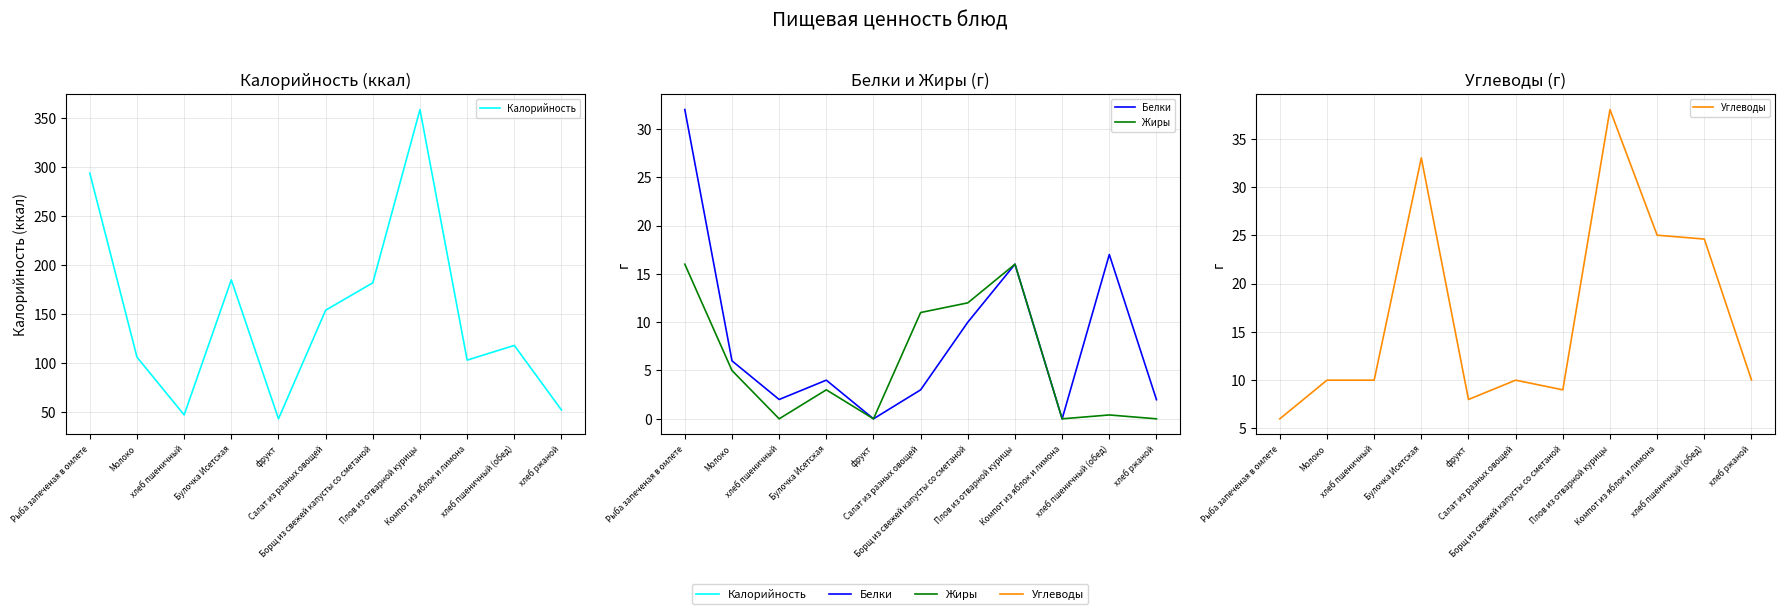

Reading left to right, list all the values displayed in this chart.

Калорийность: Рыба запеченая в омлете=294.0	Молоко=106.0	хлеб пшеничный=47.0	Булочка Исетская=185.0	фрукт=43.0	Салат из разных овощей=154.0	Борщ из свежей капусты со сметаной=182.0	Плов из отварной курицы=359.0	Компот из яблок и лимона=103.0	хлеб пшеничный (обед)=118.0	хлеб ржаной=52.0
Белки: Рыба запеченая в омлете=32.0	Молоко=6.0	хлеб пшеничный=2.0	Булочка Исетская=4.0	фрукт=0.0	Салат из разных овощей=3.0	Борщ из свежей капусты со сметаной=10.0	Плов из отварной курицы=16.0	Компот из яблок и лимона=0.0	хлеб пшеничный (обед)=17.0	хлеб ржаной=2.0
Жиры: Рыба запеченая в омлете=16.0	Молоко=5.0	хлеб пшеничный=0.0	Булочка Исетская=3.0	фрукт=0.0	Салат из разных овощей=11.0	Борщ из свежей капусты со сметаной=12.0	Плов из отварной курицы=16.0	Компот из яблок и лимона=0.0	хлеб пшеничный (обед)=0.4	хлеб ржаной=0.0
Углеводы: Рыба запеченая в омлете=6.0	Молоко=10.0	хлеб пшеничный=10.0	Булочка Исетская=33.0	фрукт=8.0	Салат из разных овощей=10.0	Борщ из свежей капусты со сметаной=9.0	Плов из отварной курицы=38.0	Компот из яблок и лимона=25.0	хлеб пшеничный (обед)=24.6	хлеб ржаной=10.0